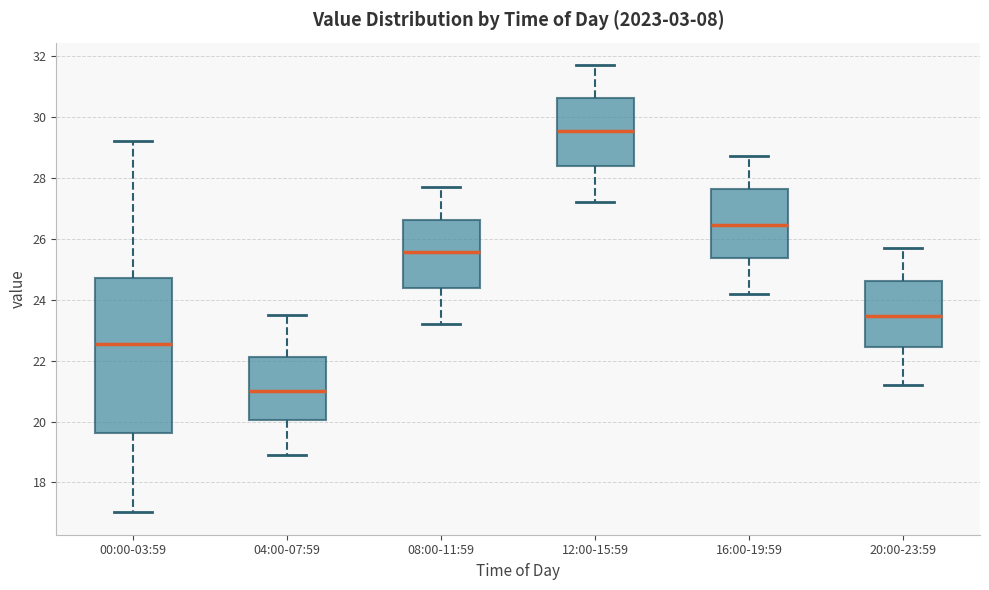

Where does the lower whisker of the box for 08:00-11:59 end on the y-axis? The values are not printed on the chart, so give them approximately, as read against the axis.

23.2